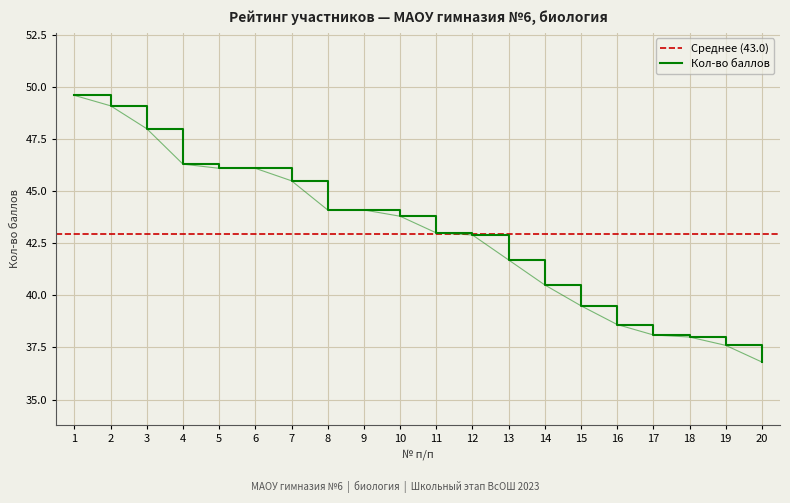

How many data points does each series have?

20